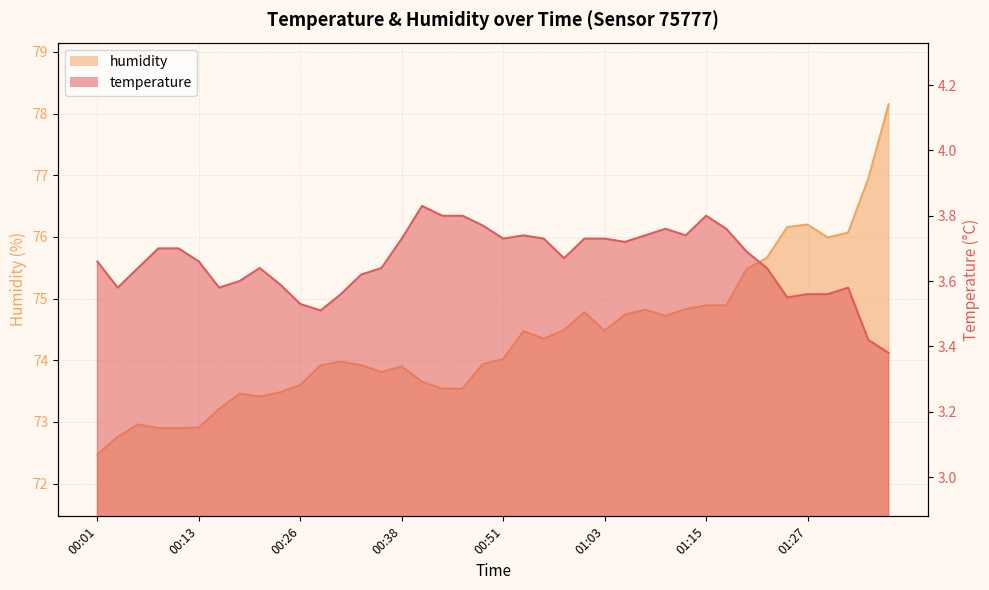

Reading right to left, list all the values displayed in this chart.

temperature: 3.4	3.4	3.6	3.6	3.6	3.5	3.6	3.7	3.8	3.8	3.7	3.8	3.7	3.7	3.7	3.7	3.7	3.7	3.7	3.7	3.8	3.8	3.8	3.8	3.7	3.6	3.6	3.6	3.5	3.5	3.6	3.6	3.6	3.6	3.7	3.7	3.7	3.6	3.6	3.7
humidity: 78.2	77.0	76.1	76.0	76.2	76.2	75.7	75.5	74.9	74.9	74.8	74.7	74.8	74.7	74.5	74.8	74.5	74.3	74.5	74.0	73.9	73.5	73.5	73.7	73.9	73.8	73.9	74.0	73.9	73.6	73.5	73.4	73.5	73.2	72.9	72.9	72.9	73.0	72.8	72.5